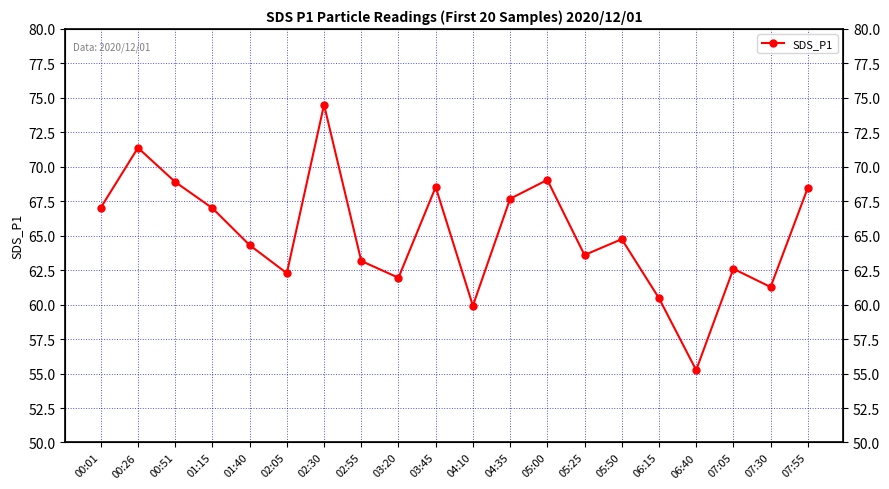

Read the value at 00:51.

68.9